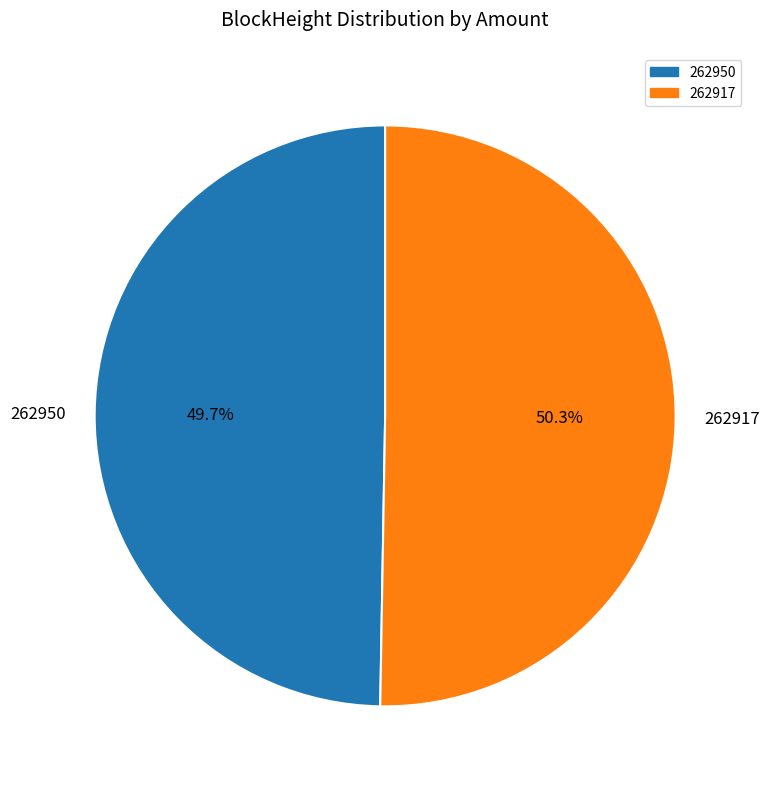

How many slices are in this pie chart?

2